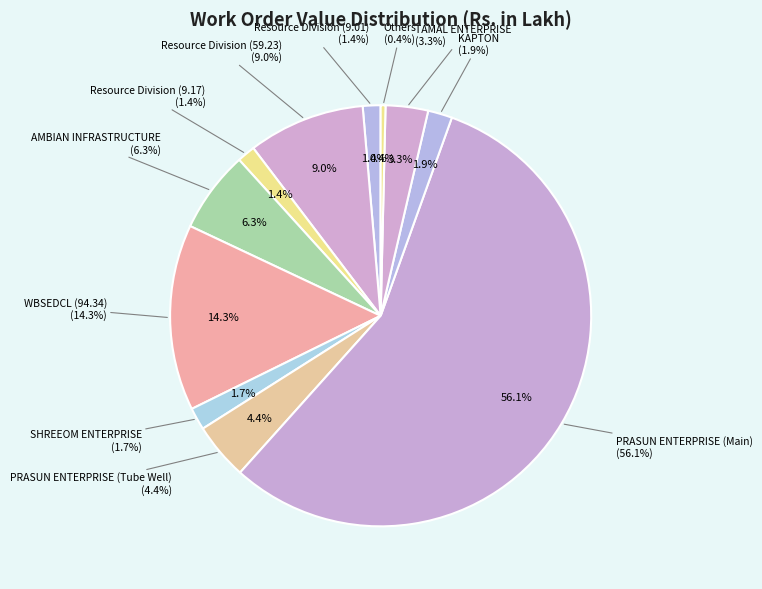

The SHREEOM ENTERPRISE slice represents 2% of the pie. True or false?

True